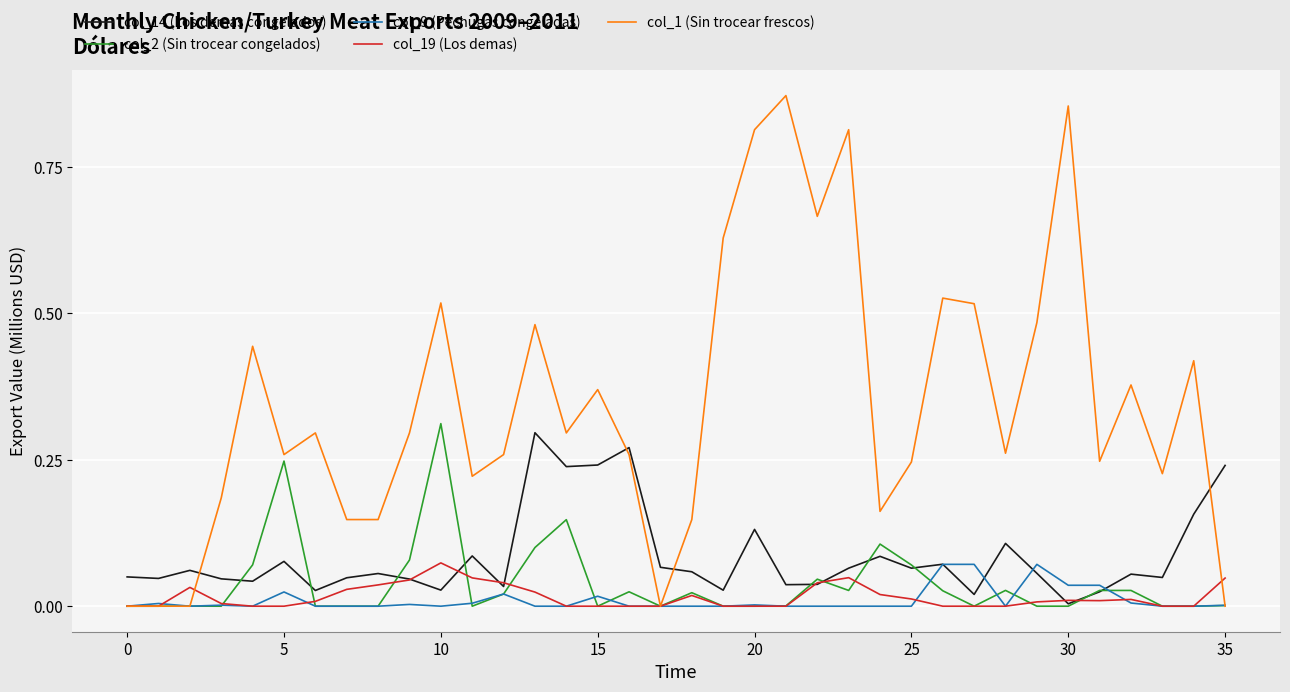

True or false: col_14 (Los demas congelados) and col_1 (Sin trocear frescos) intersect in this chart.

True